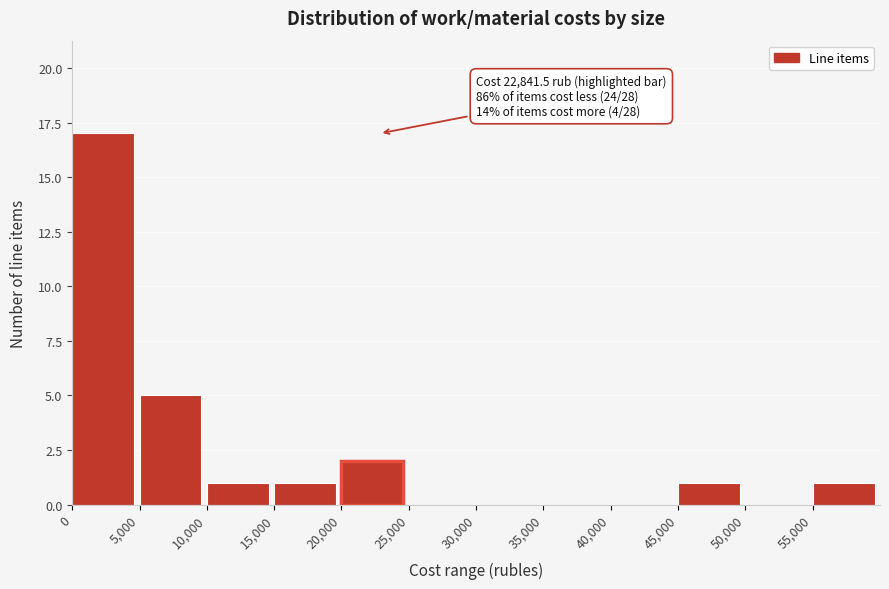

Which range on the x-axis has the tallest bar?

0 to 5000